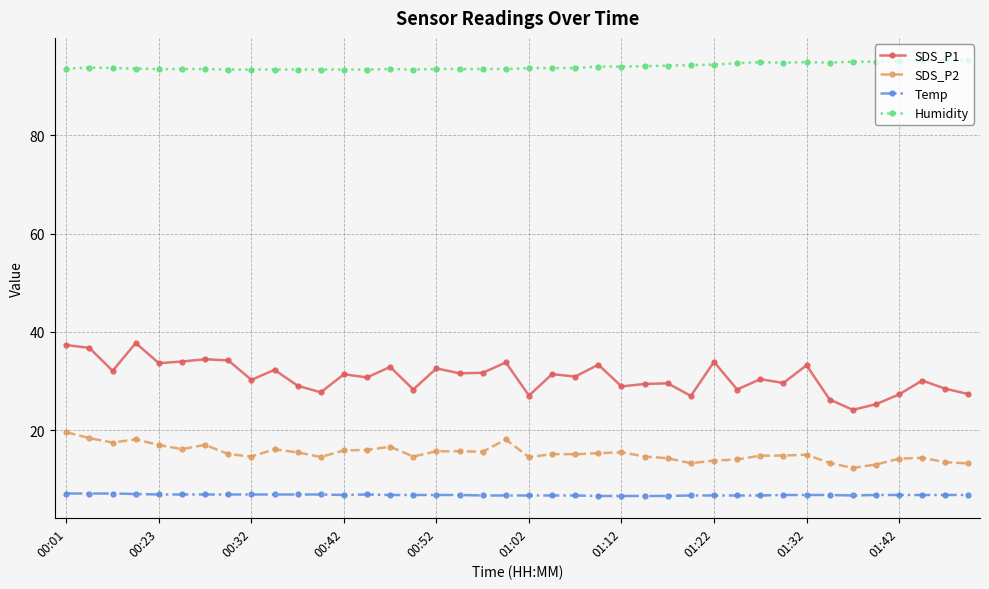

Does the chart display data point markers on the line(s)?

Yes